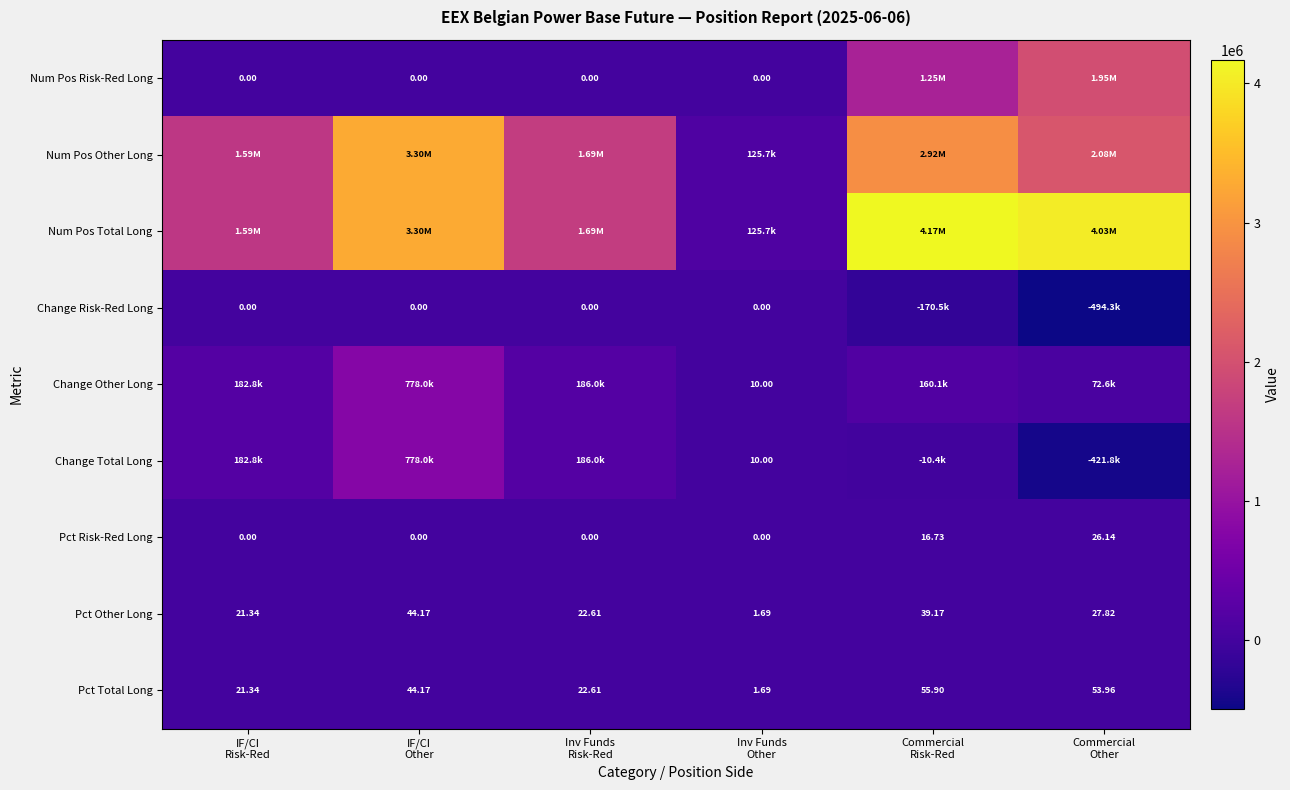

What is the approximate value of Pct Total Long at IF/CI Risk-Red?

21.3